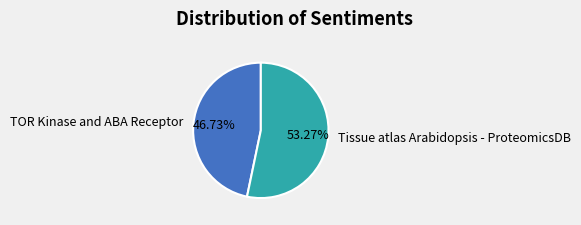

Which slice is the largest?

Tissue atlas Arabidopsis - ProteomicsDB